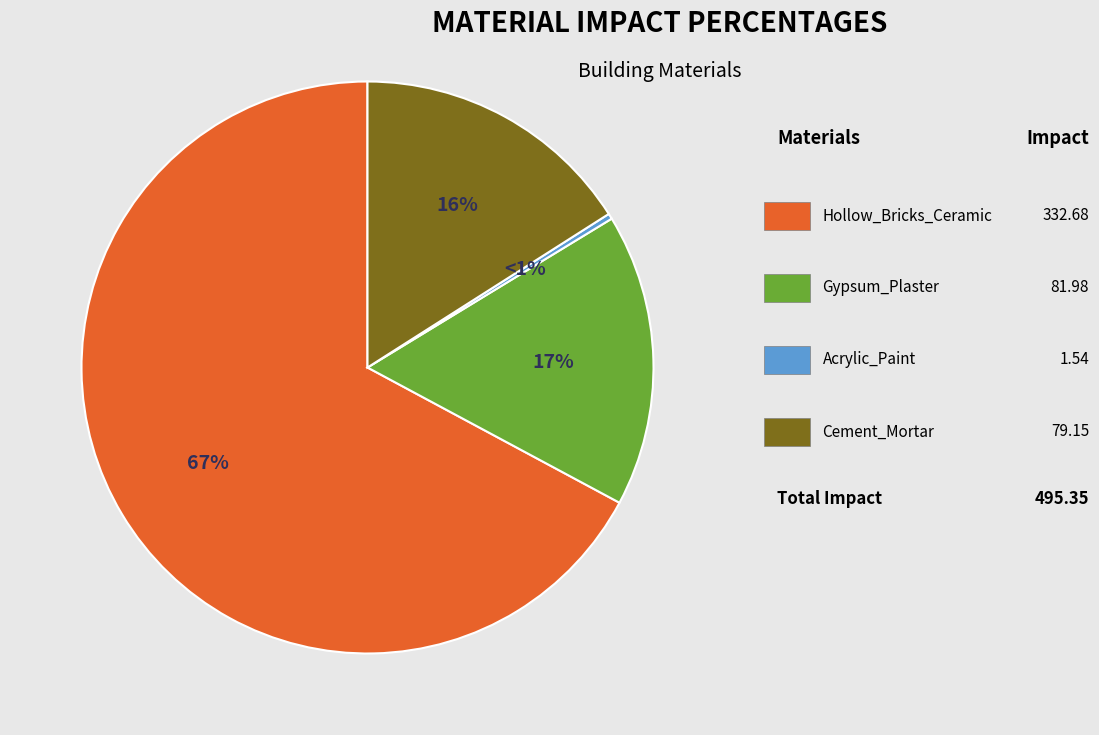

What percentage is NOT represented by Gypsum_Plaster?

83.4%